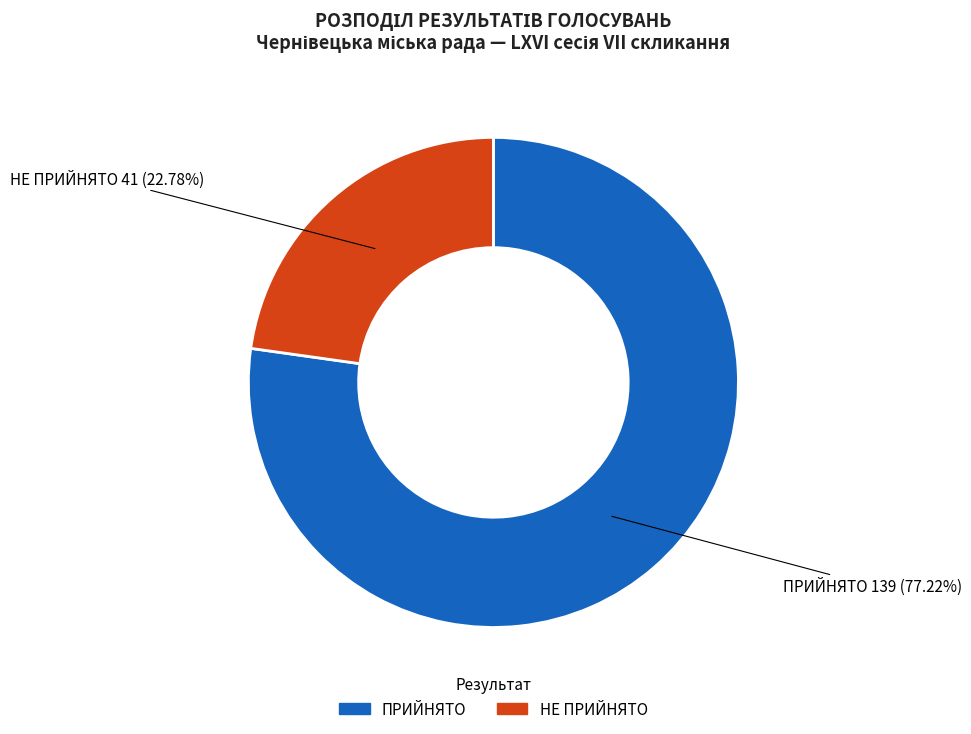

Rank the categories by value from highest to lowest.

ПРИЙНЯТО, НЕ ПРИЙНЯТО